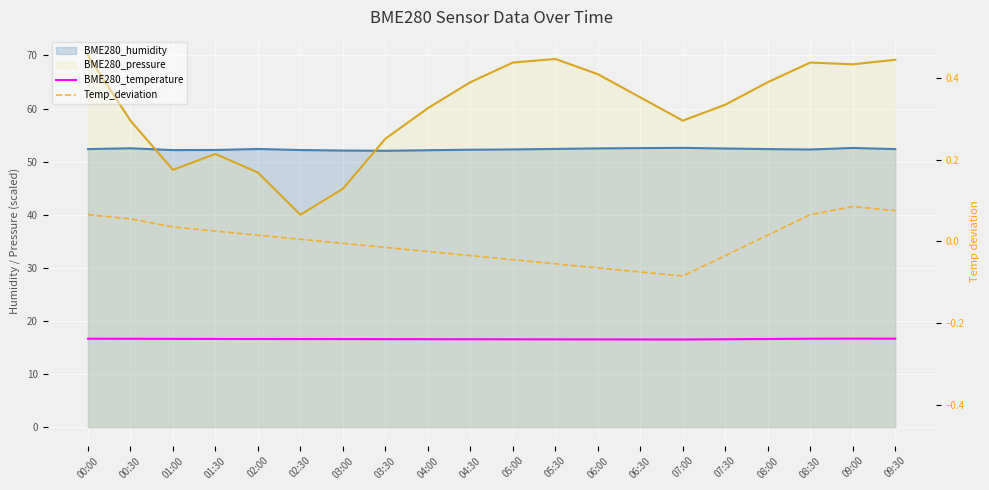

True or false: BME280_temperature has more than 1 points higher than both neighbors.

False